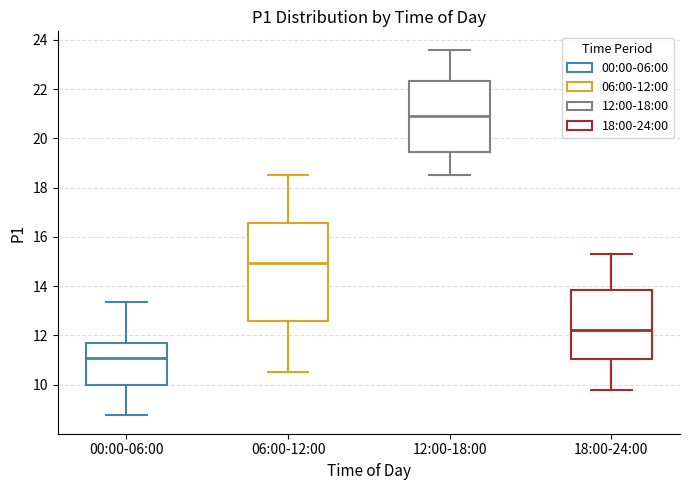

Which box is the tallest, from its lower edge to its upper edge?

06:00-12:00